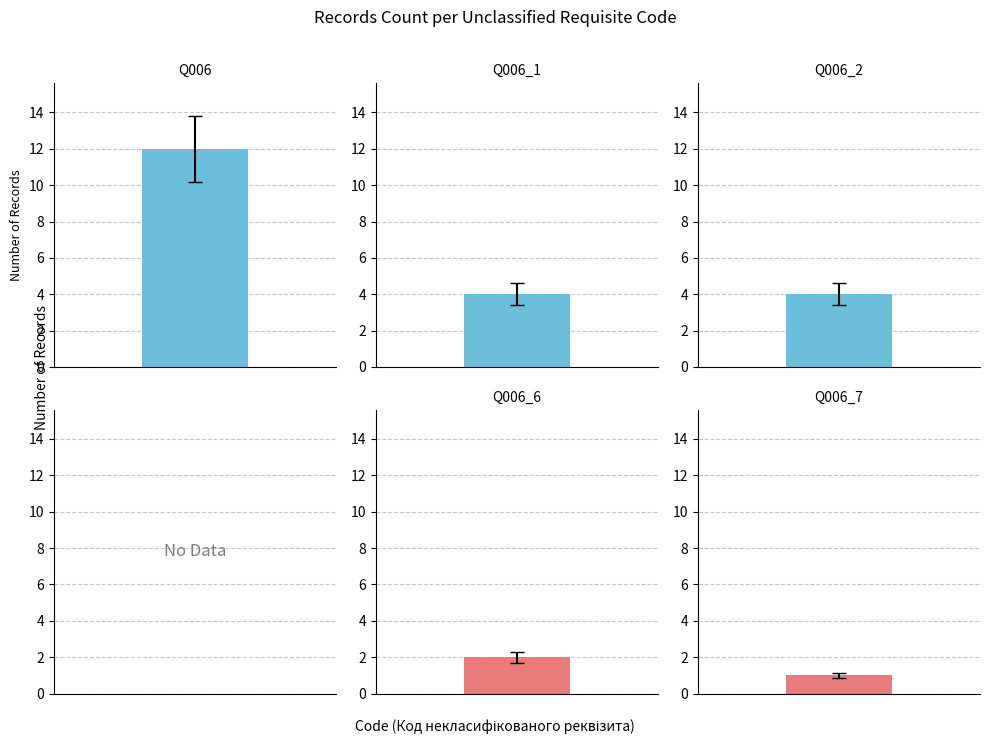

What is the value of the 1st bar from the left?

12